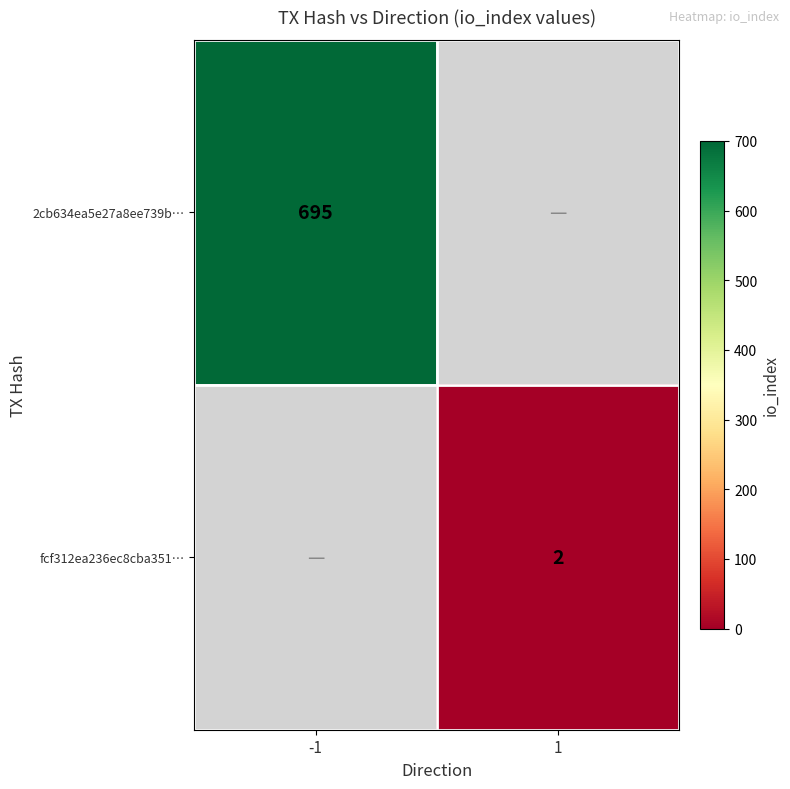

At which category does the chart reach its minimum across all series?

1